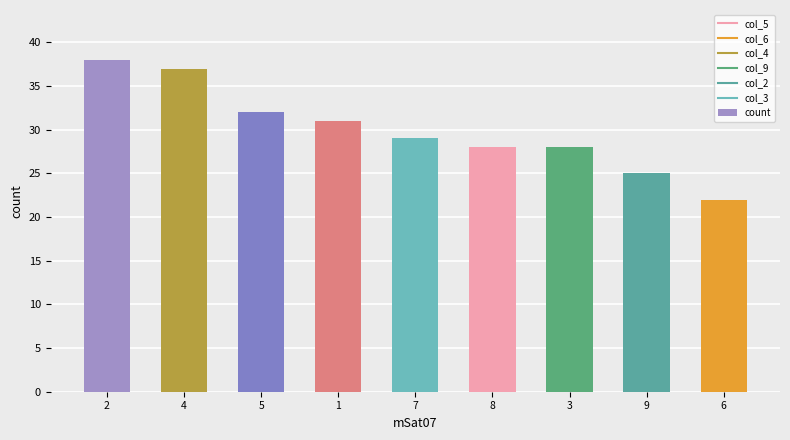

Between 5 and 1, which is larger?

5